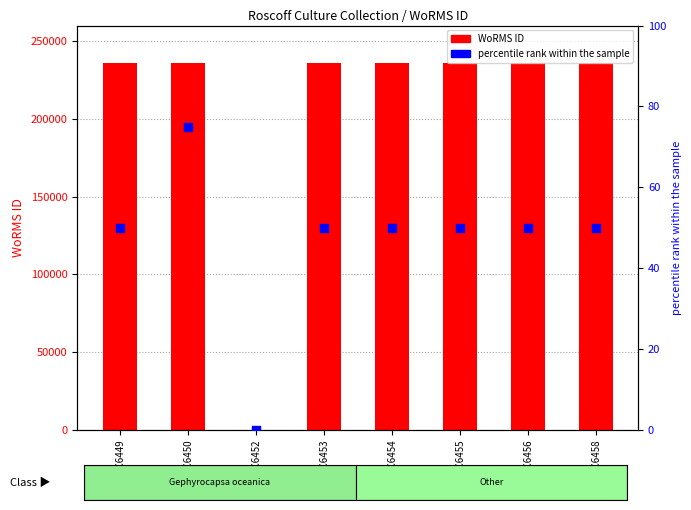

What is the total value across all series at RCC6458?

236005